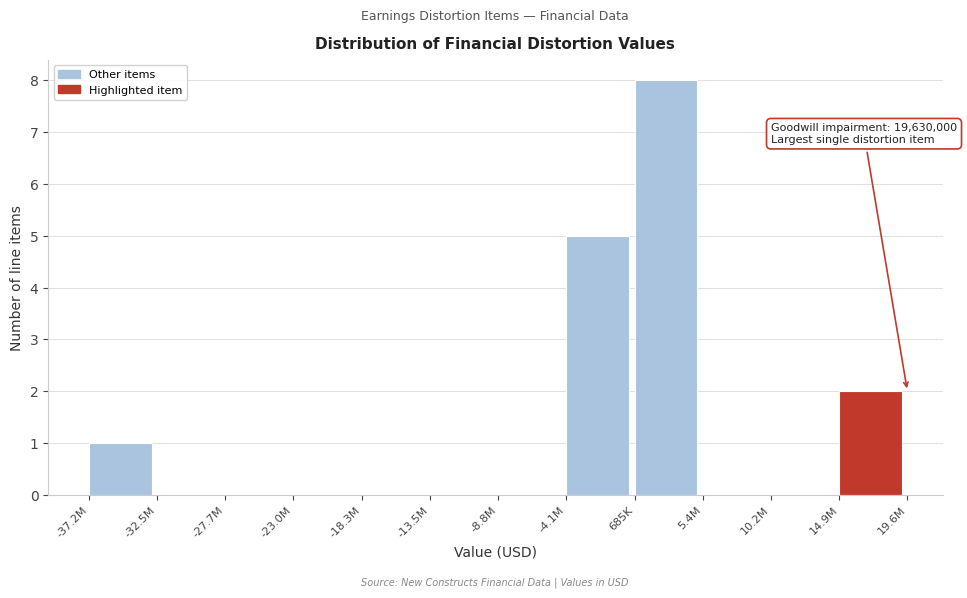

Reading left to right, extract all data points from this chart.

-37.2M=1	-32.5M=0	-27.7M=0	-23.0M=0	-18.3M=0	-13.5M=0	-8.8M=0	-4.1M=5	685K=8	5.4M=0	10.2M=0	14.9M=2